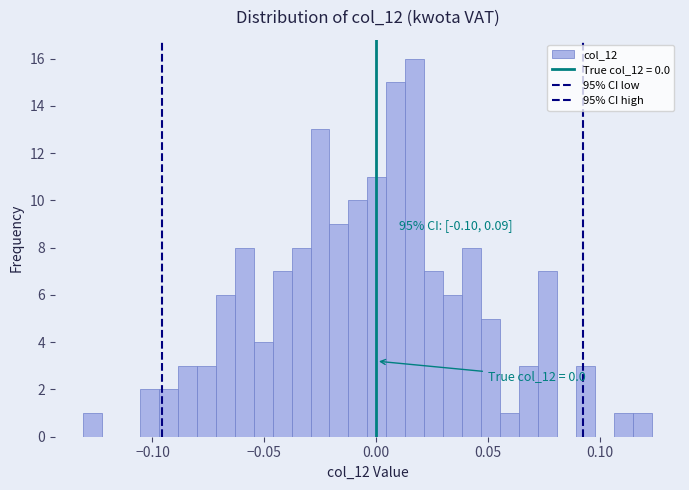

Read against the x-axis, roughly where is the centre of the tallest bar?

0.015